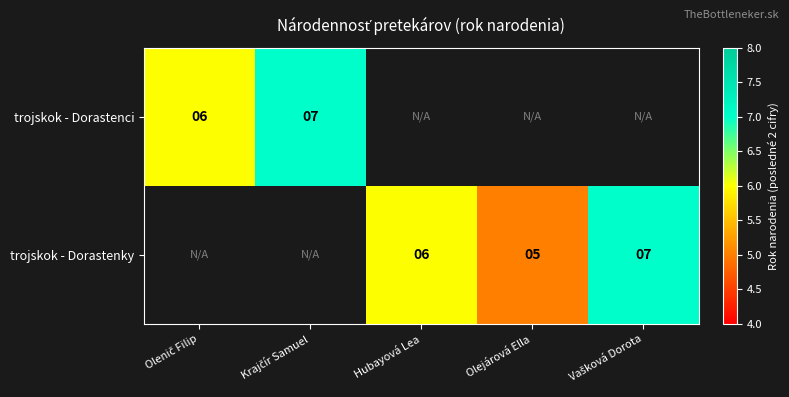

At how many categories does at least one series exceed 5?

4